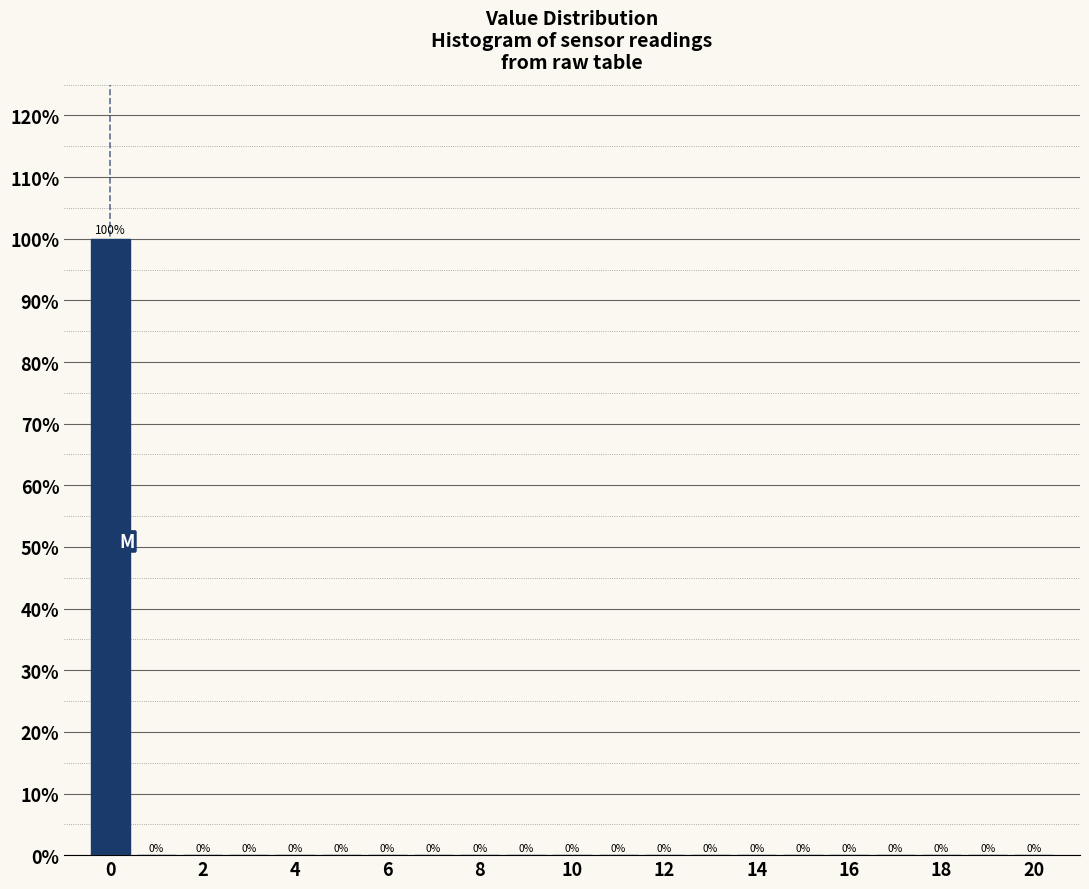

Reading left to right, transcribe this chart: for each bar, give the range it covers on the x-axis and its height. The bar edges are not printed on the chart, so give them approximately, as read against the axis.

-0.5 to 0.5: 100
0.5 to 1.5: 0
1.5 to 2.5: 0
2.5 to 3.5: 0
3.5 to 4.5: 0
4.5 to 5.5: 0
5.5 to 6.5: 0
6.5 to 7.5: 0
7.5 to 8.5: 0
8.5 to 9.5: 0
9.5 to 10.5: 0
10.5 to 11.5: 0
11.5 to 12.5: 0
12.5 to 13.5: 0
13.5 to 14.5: 0
14.5 to 15.5: 0
15.5 to 16.5: 0
16.5 to 17.5: 0
17.5 to 18.5: 0
18.5 to 19.5: 0
19.5 to 20.5: 0